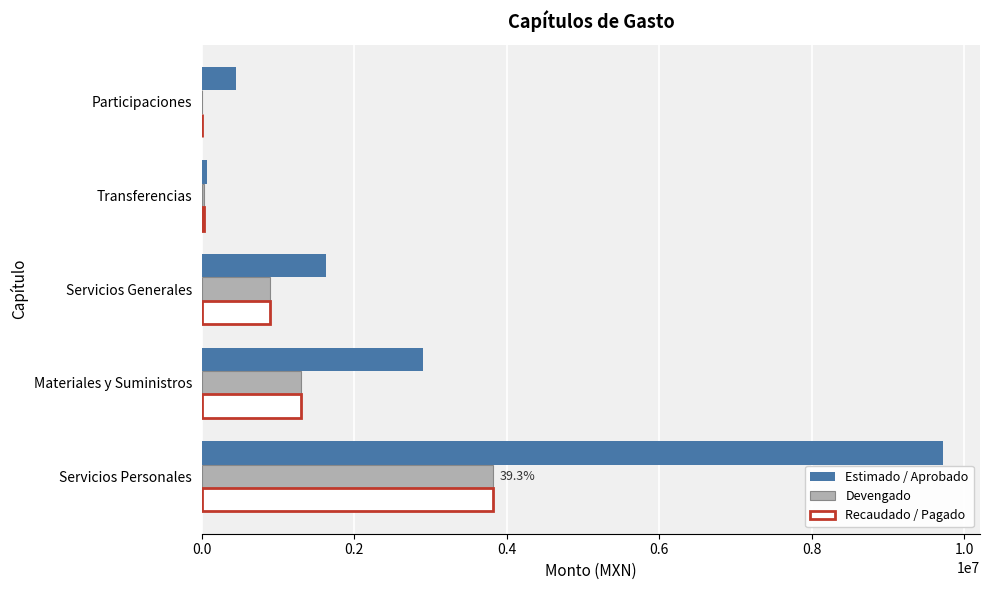

What is the sum of all Estimado / Aprobado values?

14764935.3